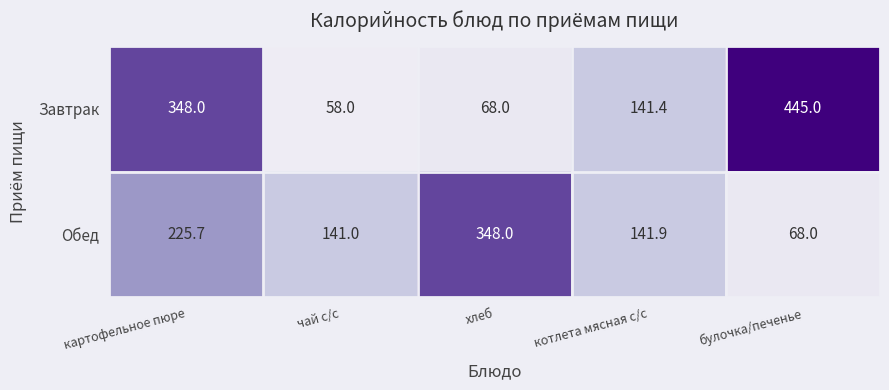

What is the sum of all Завтрак values?

1060.4